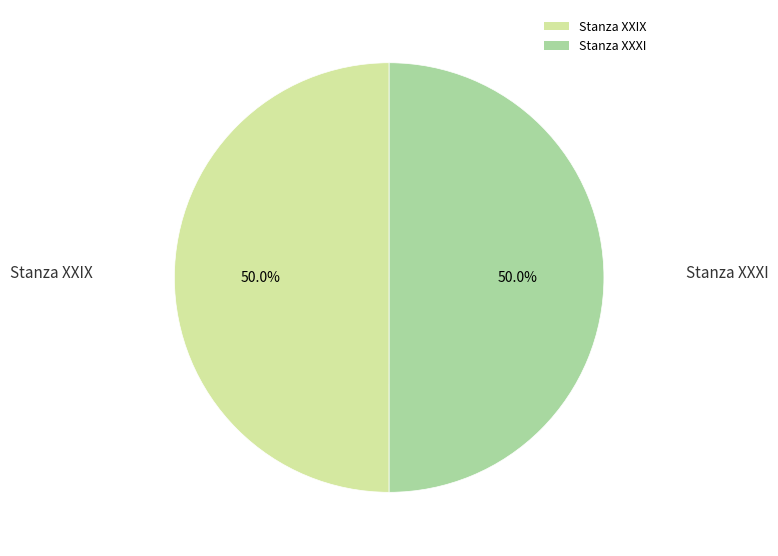

What percentage do Stanza XXIX and Stanza XXXI together represent?

100.0%